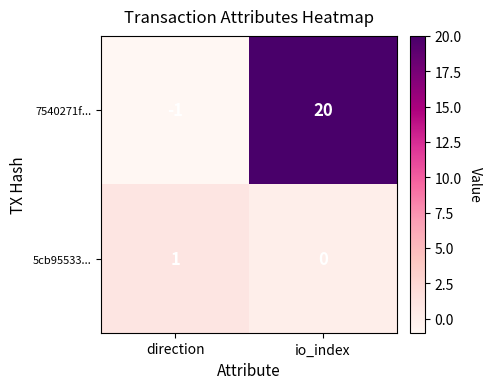

Where is 7540271f... nearest to the value 9?

direction